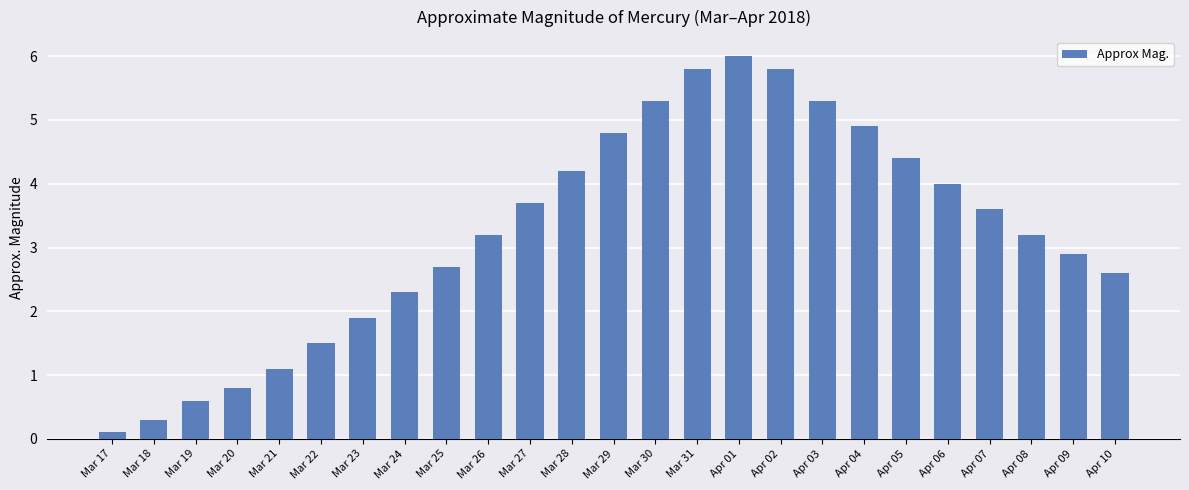

Reading left to right, what are all the values shown in this chart?

0.1	0.3	0.6	0.8	1.1	1.5	1.9	2.3	2.7	3.2	3.7	4.2	4.8	5.3	5.8	6.0	5.8	5.3	4.9	4.4	4.0	3.6	3.2	2.9	2.6